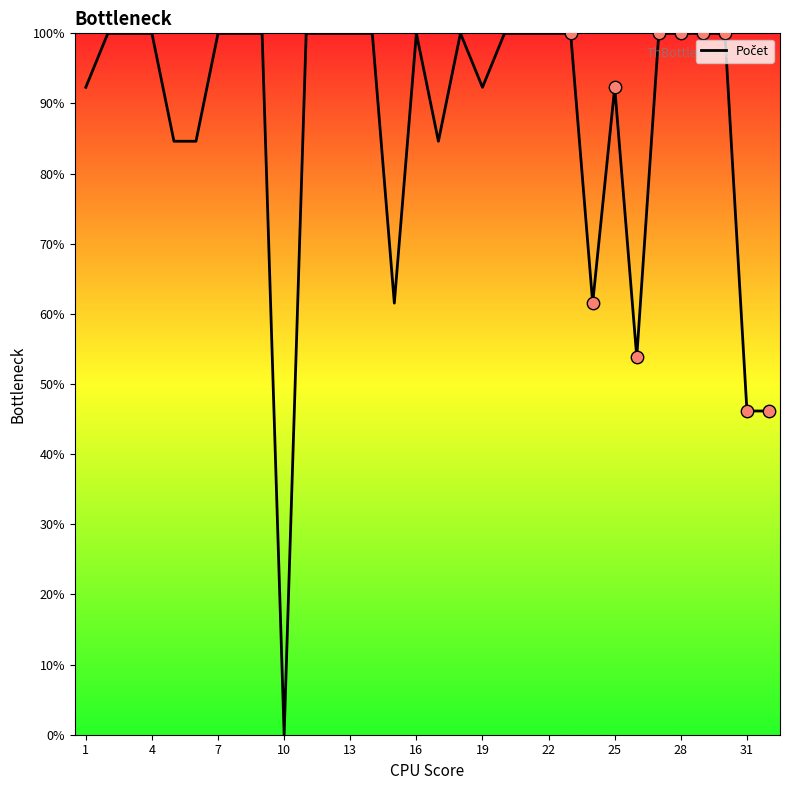

What is the maximum value shown in the chart?

100.0